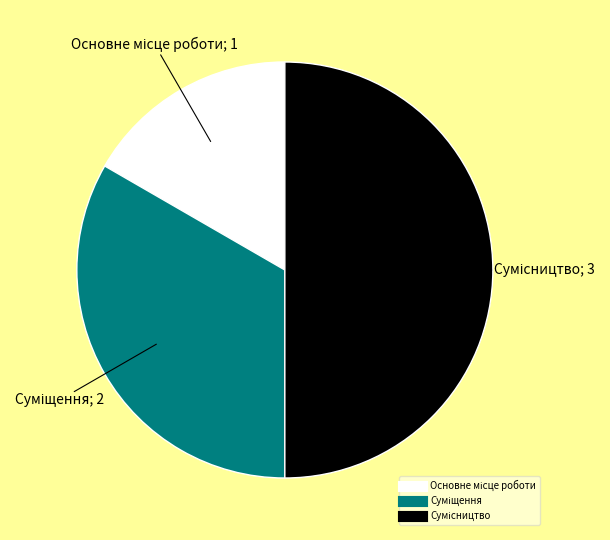

True or false: Суміщення accounts for 28% of the total.

False